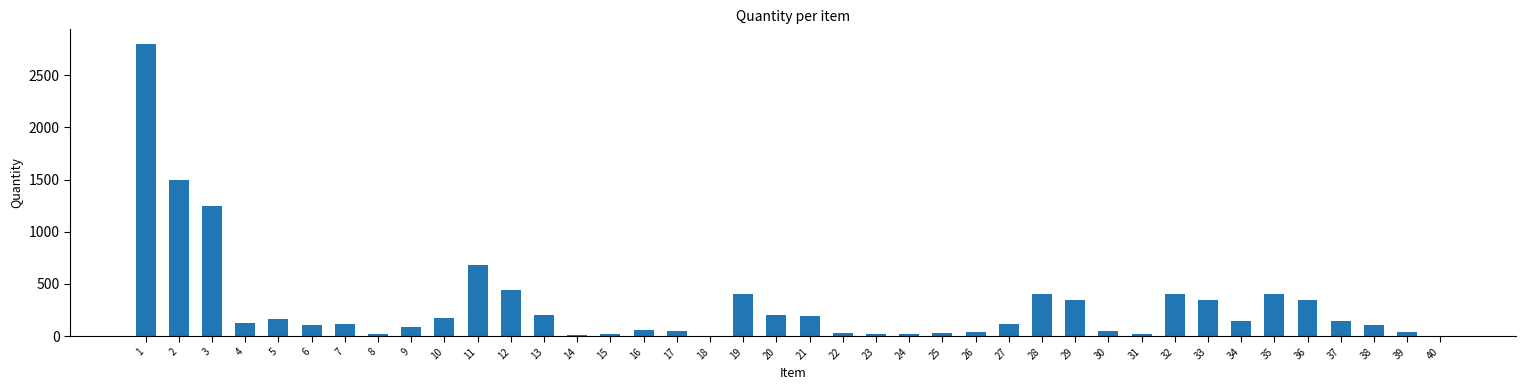

What is the ratio of the value at 8 to the value at 39?

0.5